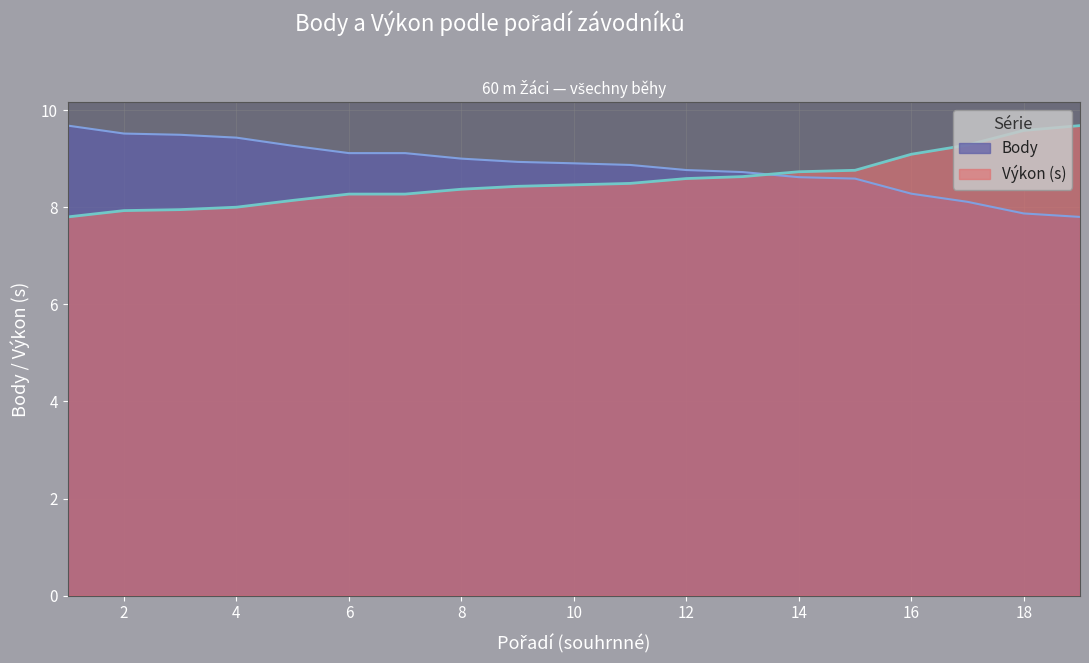

List the labels in order of Výkon value, smallest first.

1, 2, 3, 4, 5, 6, 7, 8, 9, 10, 11, 12, 13, 14, 15, 16, 17, 18, 19